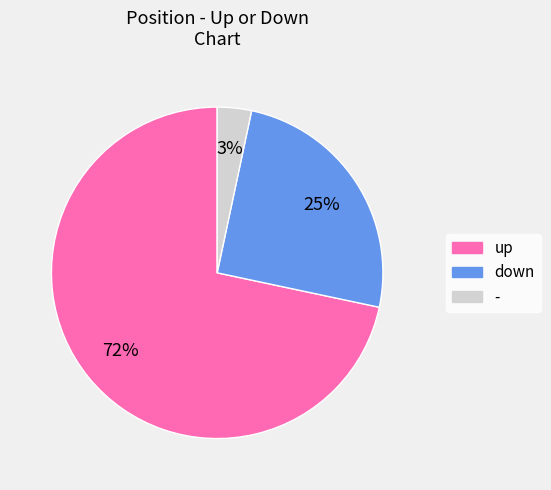

How many slices are in this pie chart?

3